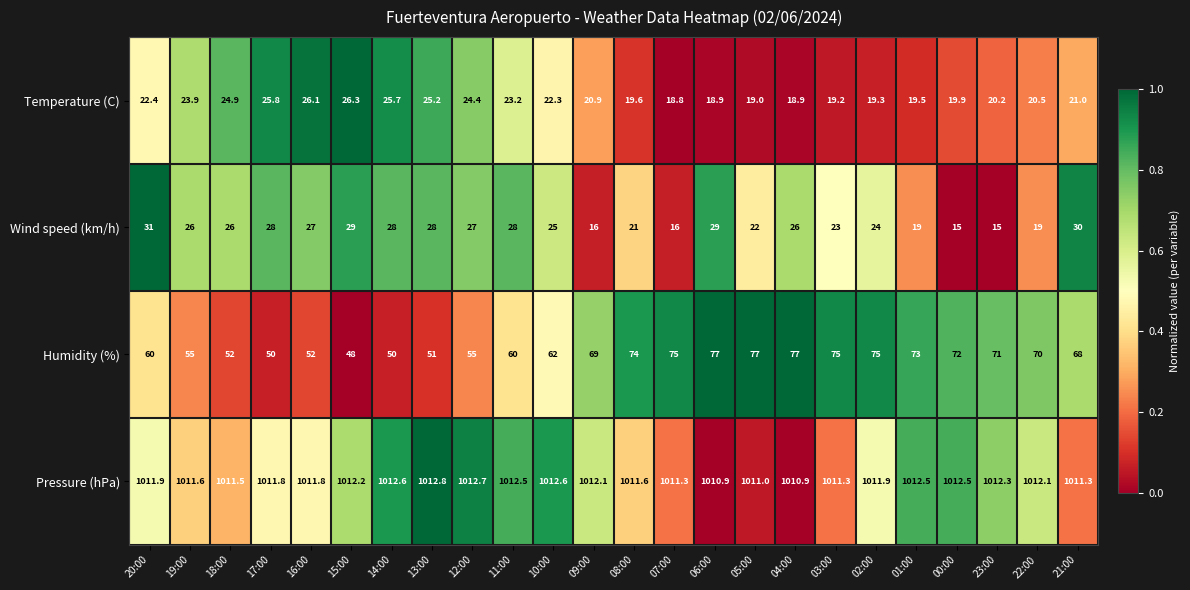

What is the spread (max minus min) of values at 12:00?

988.3